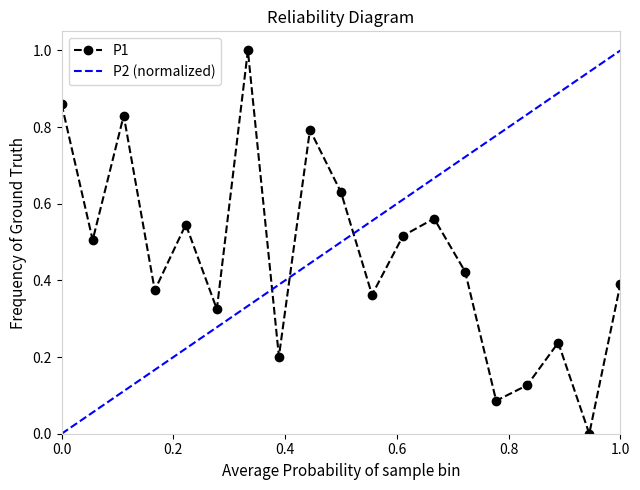

What is the maximum value shown in the chart?

1.0